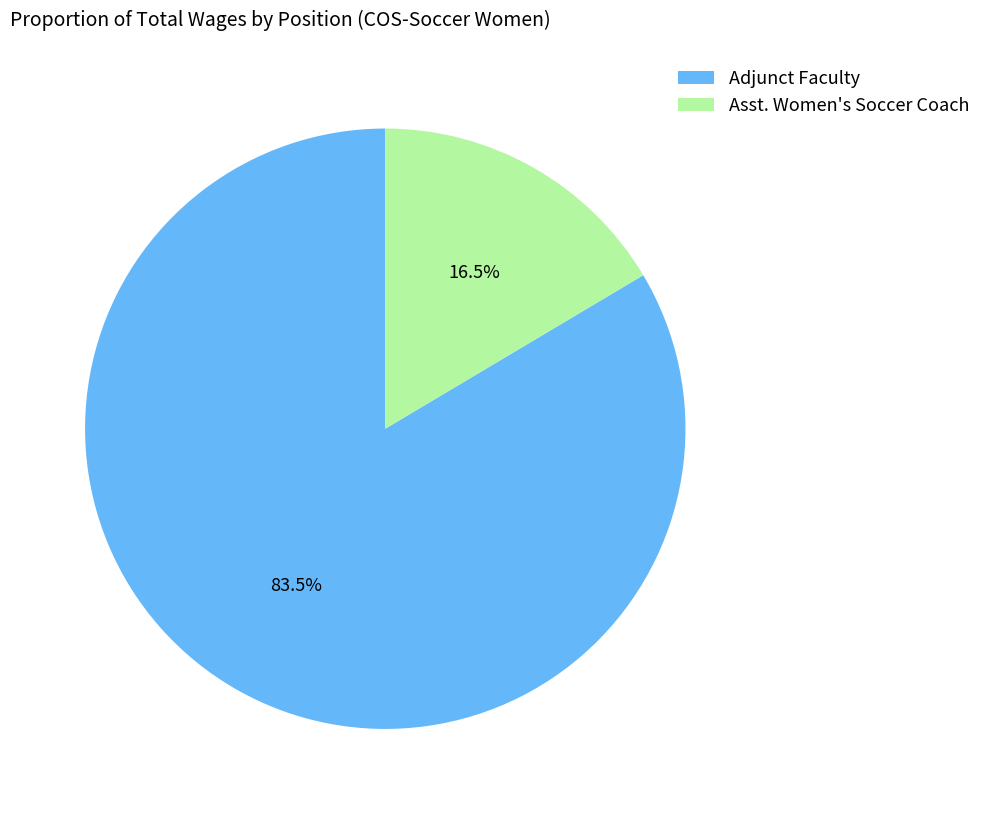

The Adjunct Faculty slice represents 69% of the pie. True or false?

False